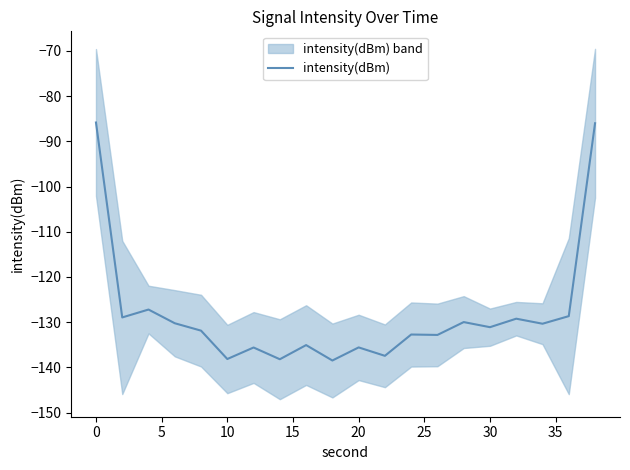

What is the average value?

-128.2